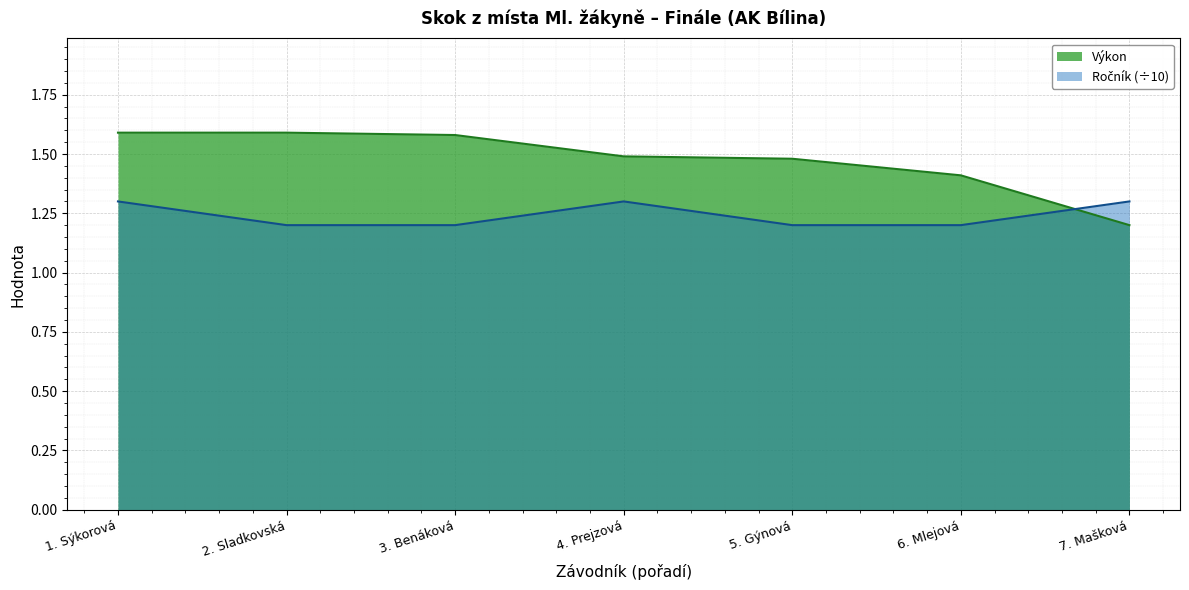

How many lines are shown in the chart?

2